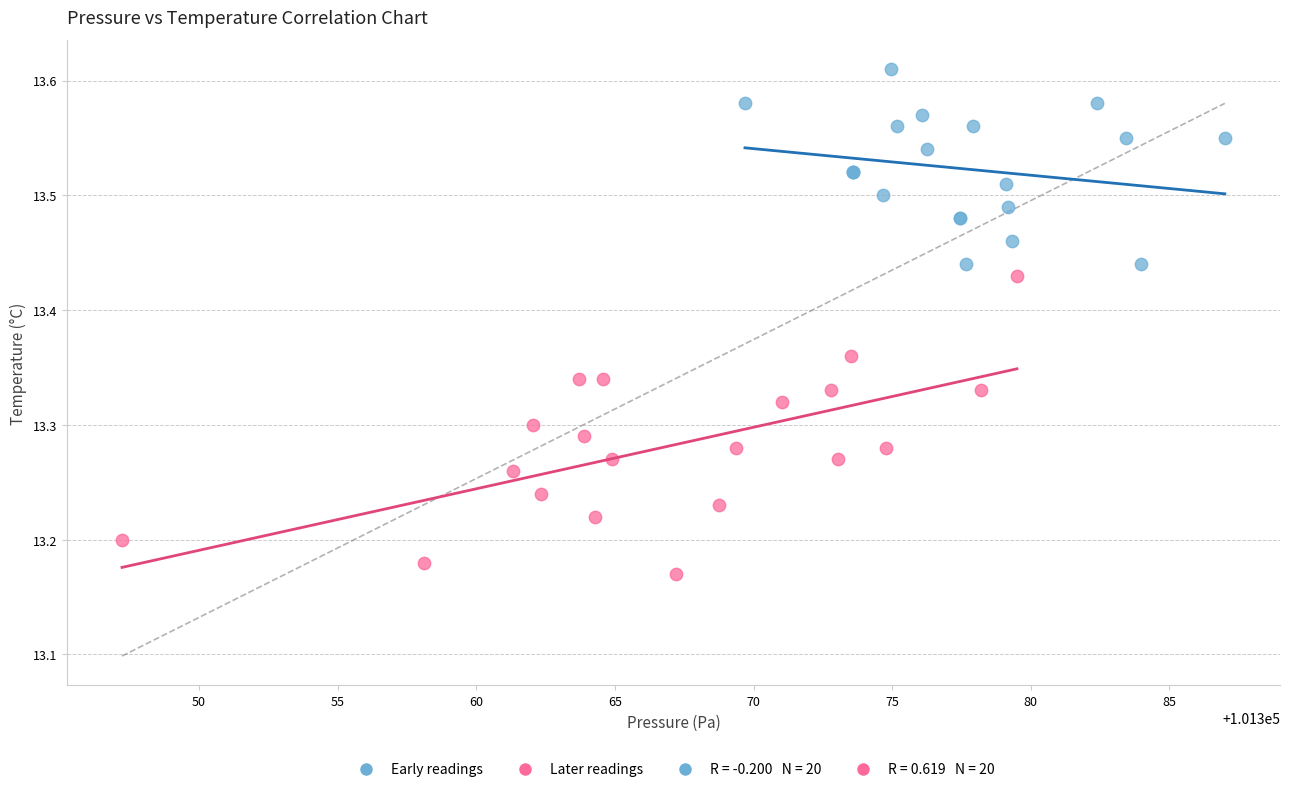

Which series has the largest Y range (max minus min)?

Later readings